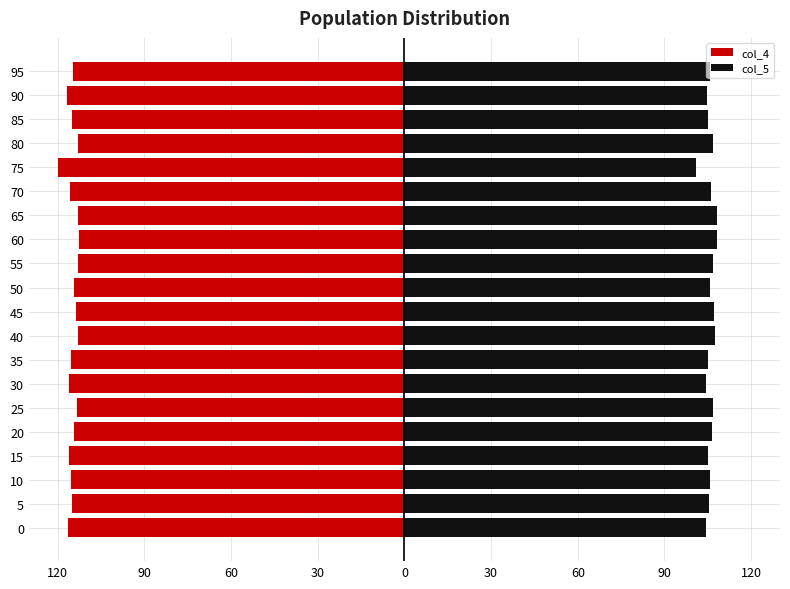

What is the sum of all col_4 values?

-2297.6